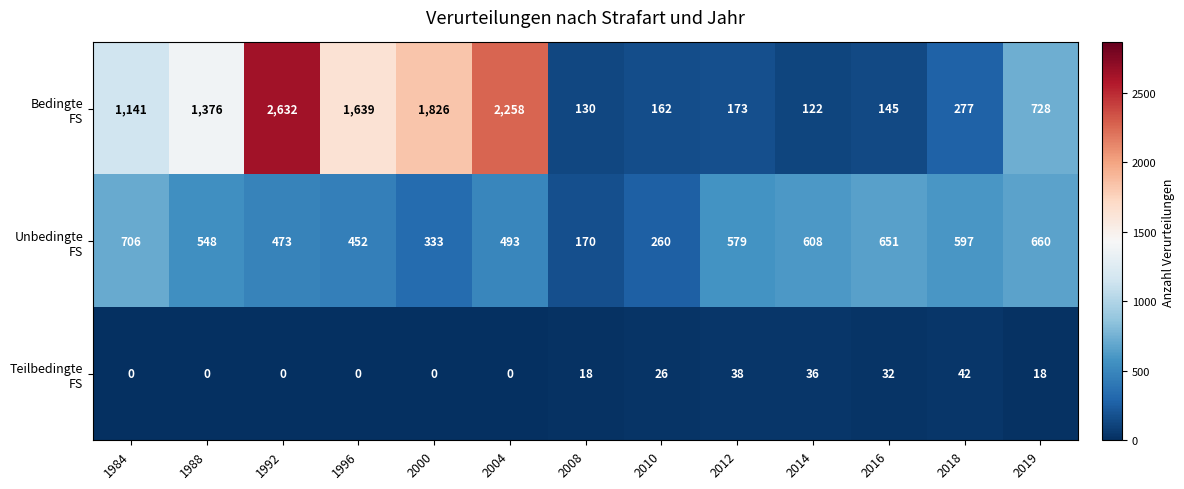

What is the total value across all series at 1984?

1847